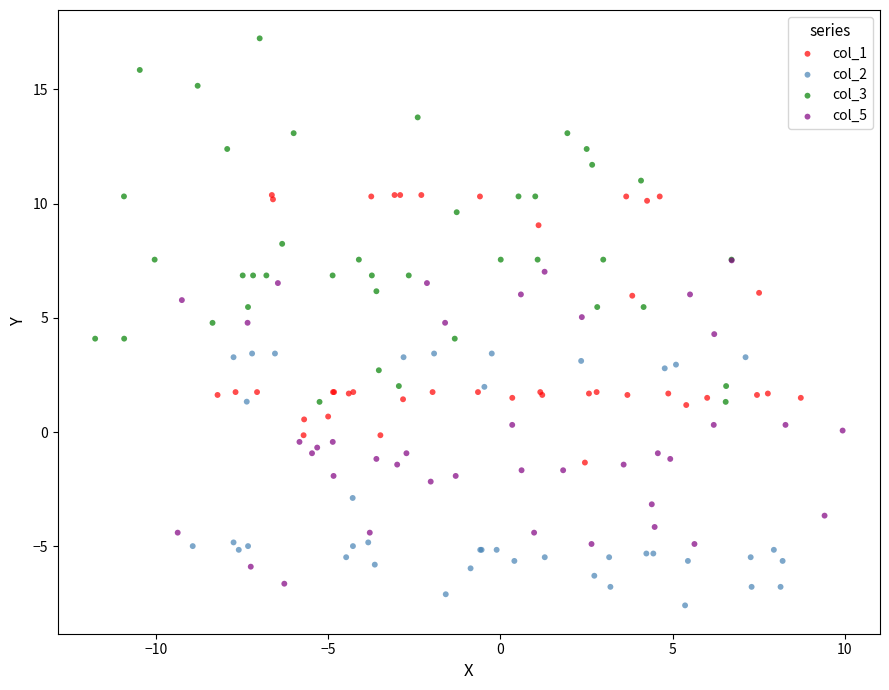

Which series has the widest spread of Y values?

col_3